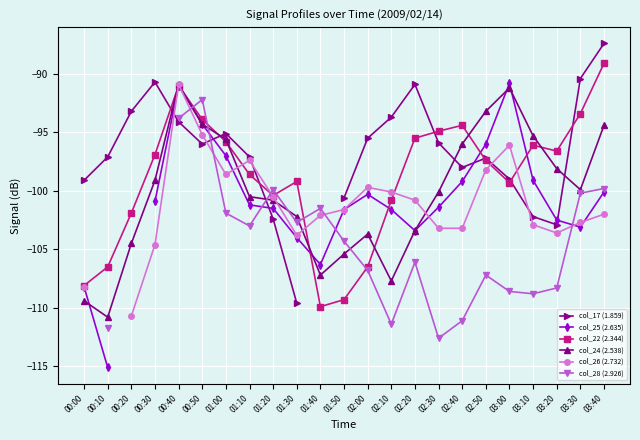

What is the difference between the col_25 (2.635) values at 00:10 and 03:10?

16.0